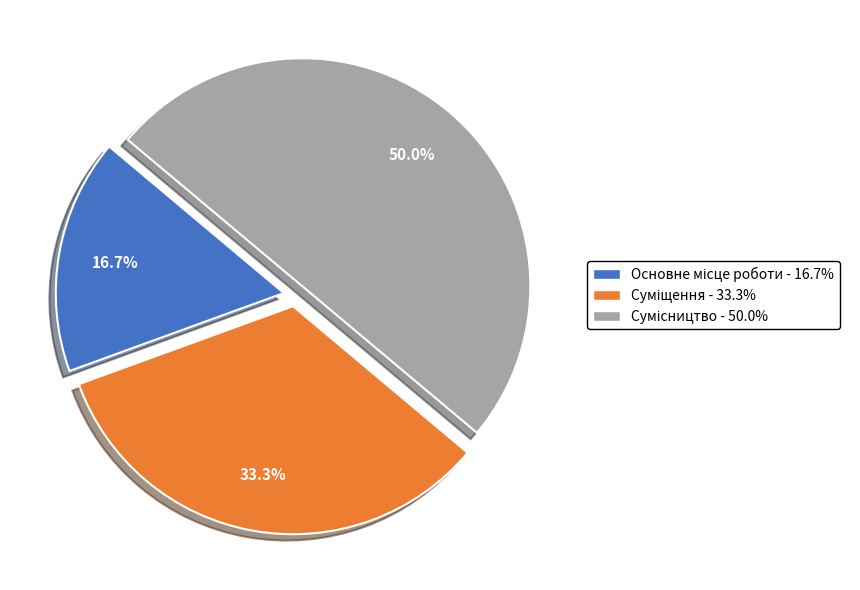

How much of the chart is everything except Суміщення?

66.7%